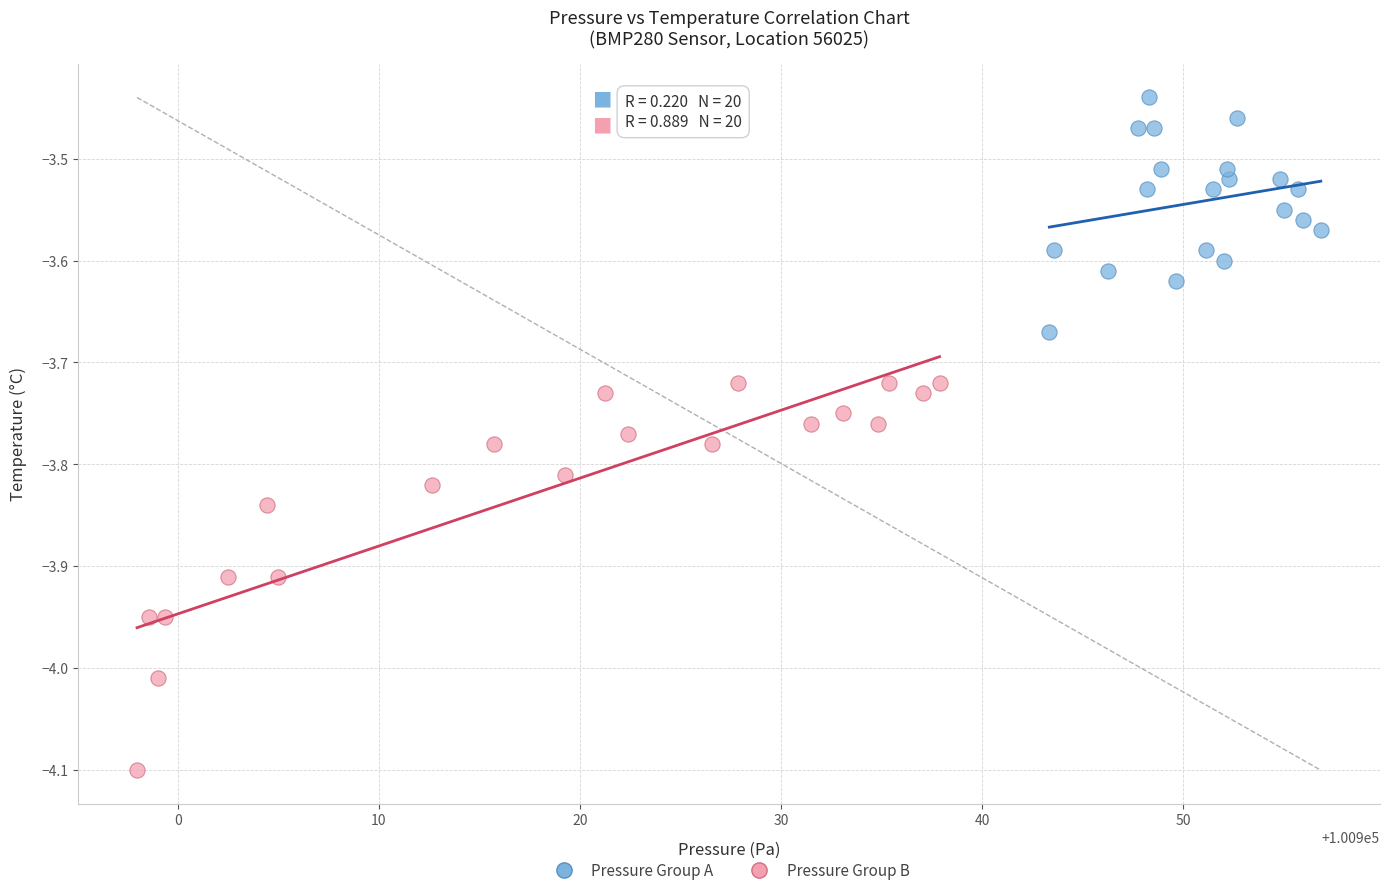

Which series reaches the minimum Y coordinate?

Pressure Group B